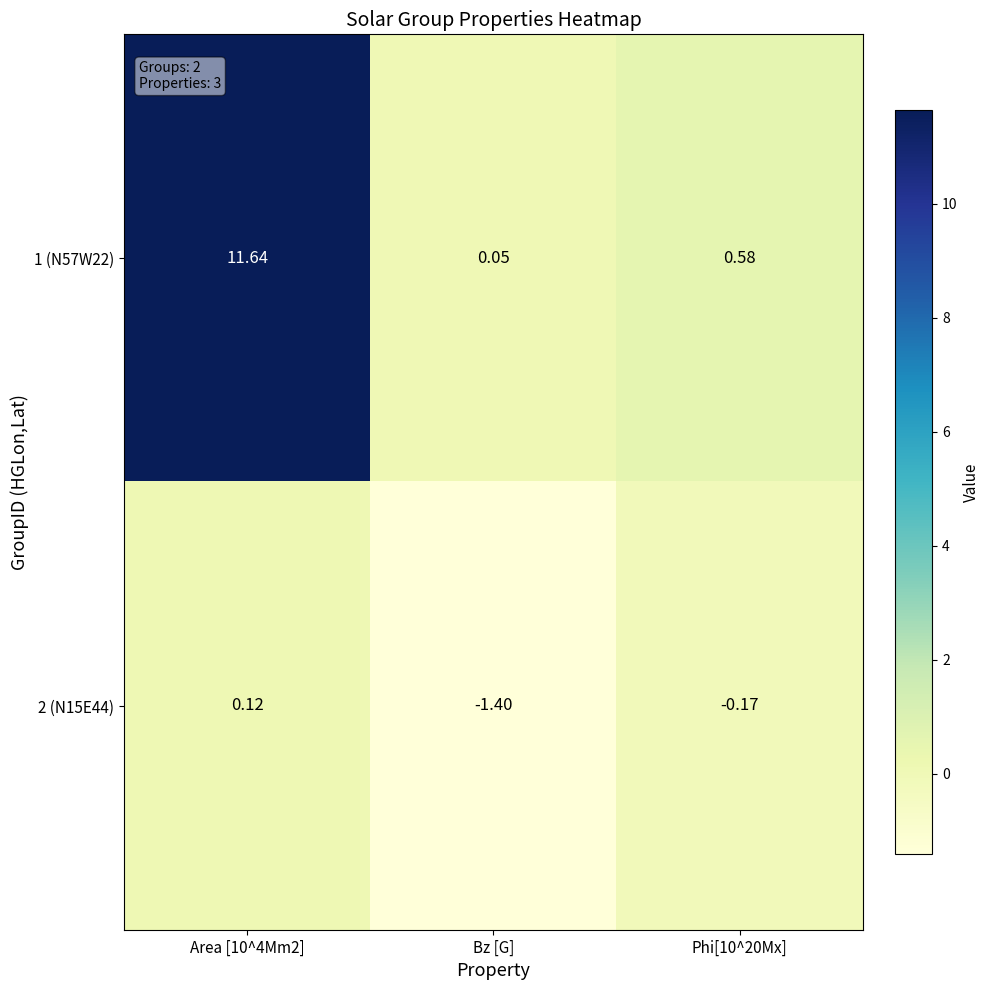

Is the value of 2 (N15E44) at Area [10^4Mm2] greater than the value of 1 (N57W22) at Phi[10^20Mx]?

No